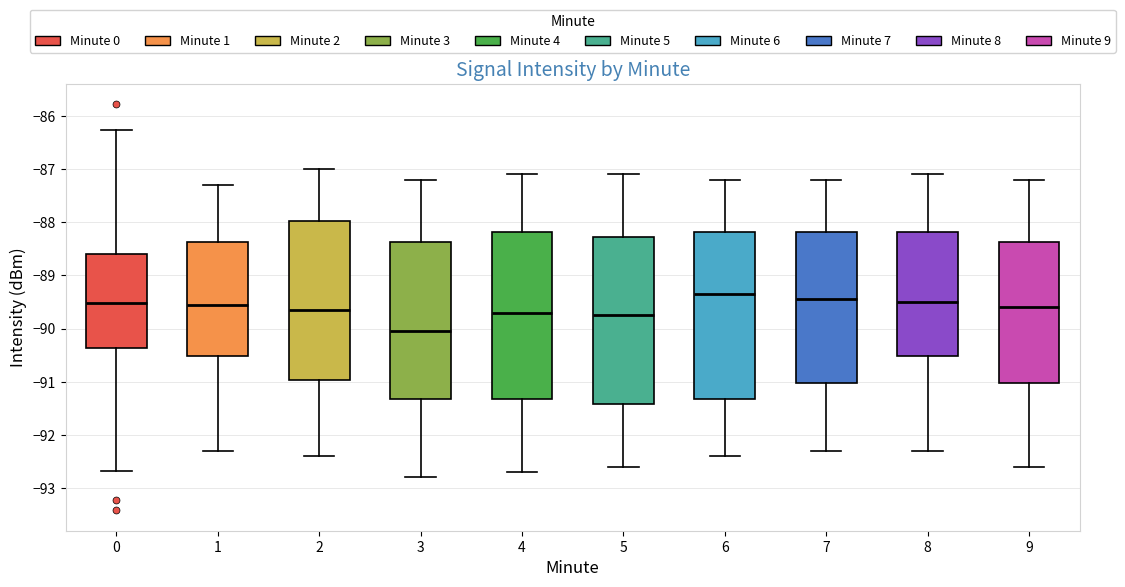

Reading left to right, read every box against the y-axis: the position of its median line, the range the box covers, and the ends of its whiskers. The values are not printed on the chart, so give them approximately, as read against the axis.

0: median -89.5, box -90.4 to -88.6, whiskers -92.7 to -86.3
1: median -89.5, box -90.5 to -88.4, whiskers -92.3 to -87.3
2: median -89.6, box -91.0 to -88.0, whiskers -92.4 to -87.0
3: median -90.0, box -91.3 to -88.4, whiskers -92.8 to -87.2
4: median -89.7, box -91.3 to -88.2, whiskers -92.7 to -87.1
5: median -89.7, box -91.4 to -88.3, whiskers -92.6 to -87.1
6: median -89.3, box -91.3 to -88.2, whiskers -92.4 to -87.2
7: median -89.4, box -91.0 to -88.2, whiskers -92.3 to -87.2
8: median -89.5, box -90.5 to -88.2, whiskers -92.3 to -87.1
9: median -89.6, box -91.0 to -88.4, whiskers -92.6 to -87.2